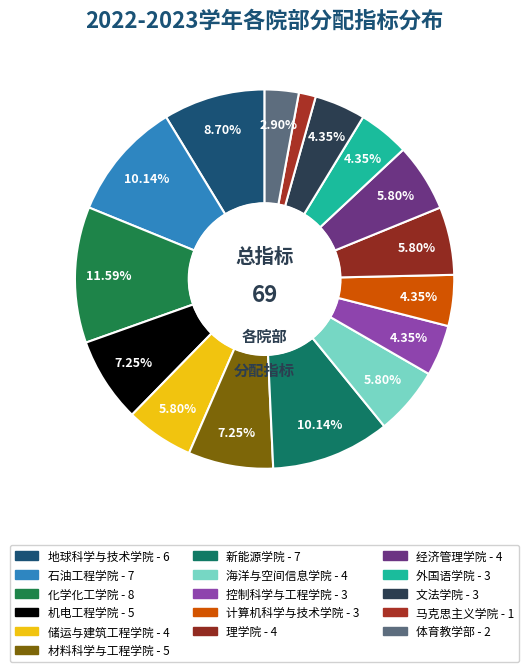

Is it true that 文法学院 is 1% of the pie?

False